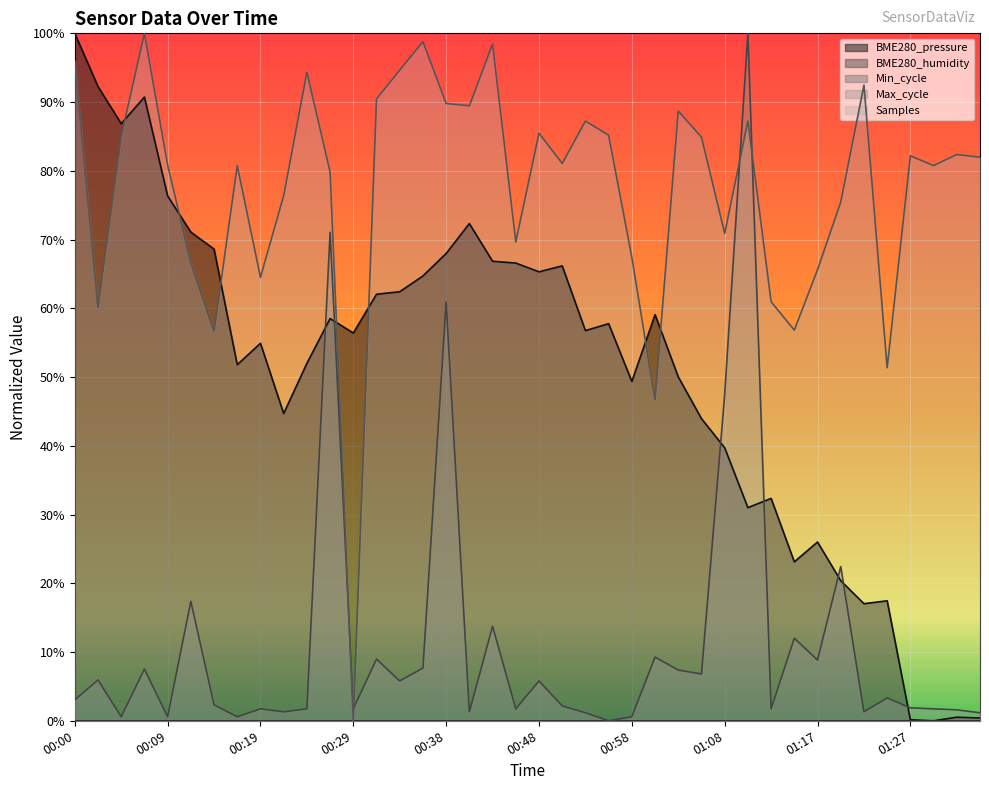

What is the difference between the highest and lowest values at 01:08?

0.3